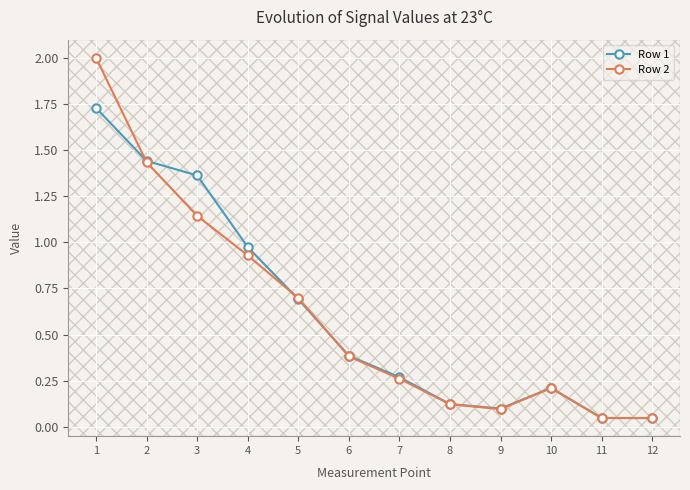

At how many categories does at least one series exceed 1?

3